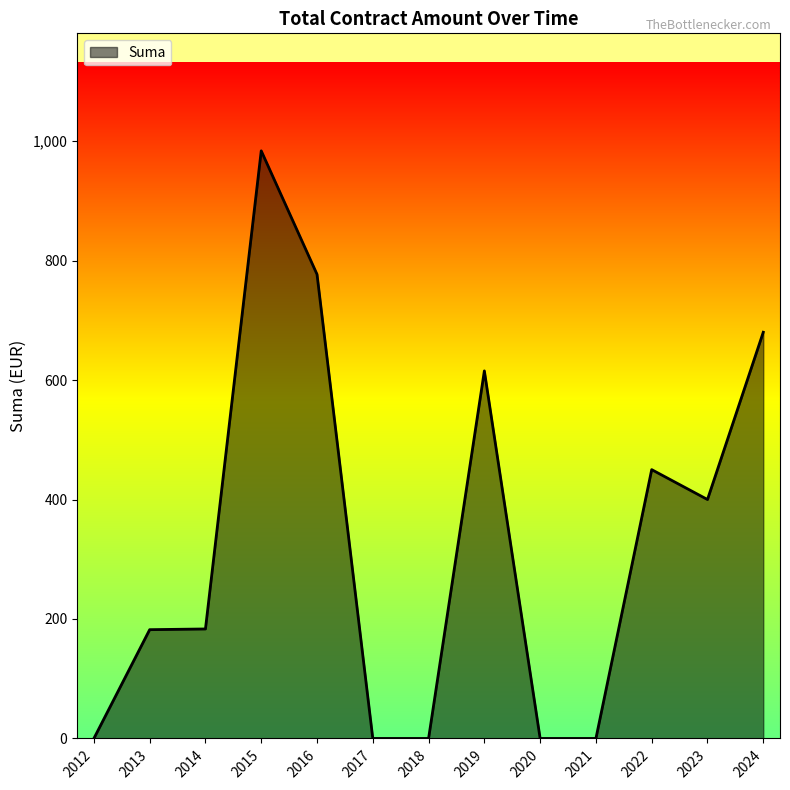

Which category has the highest value across all series?

2015